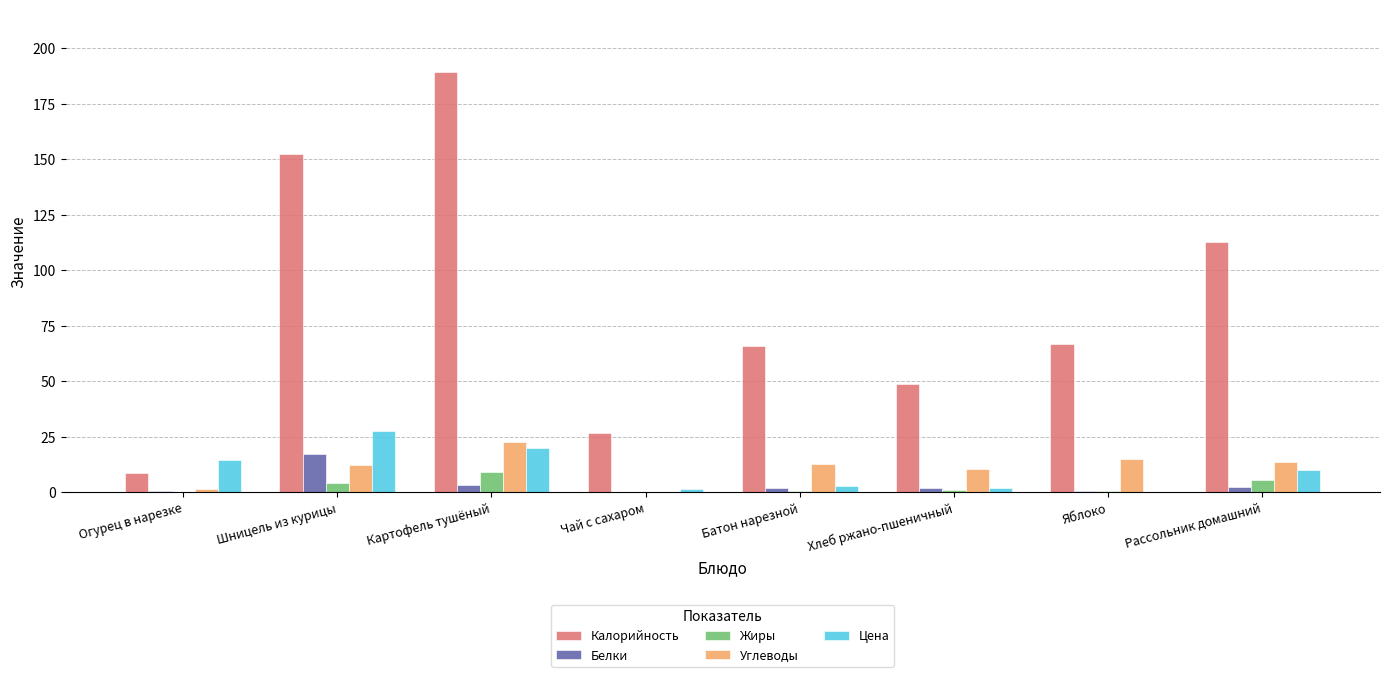

What is the highest value of the Калорийность series?

189.2